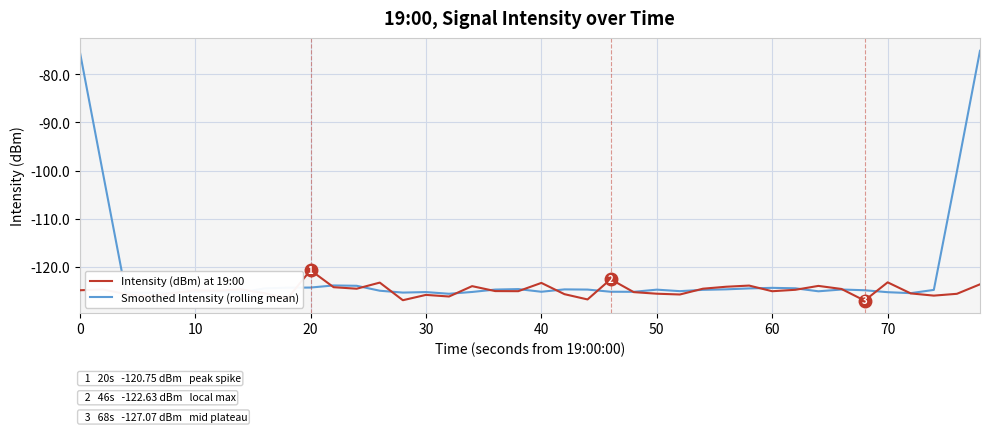

Which series has the widest spread of values?

Smoothed Intensity (rolling mean)